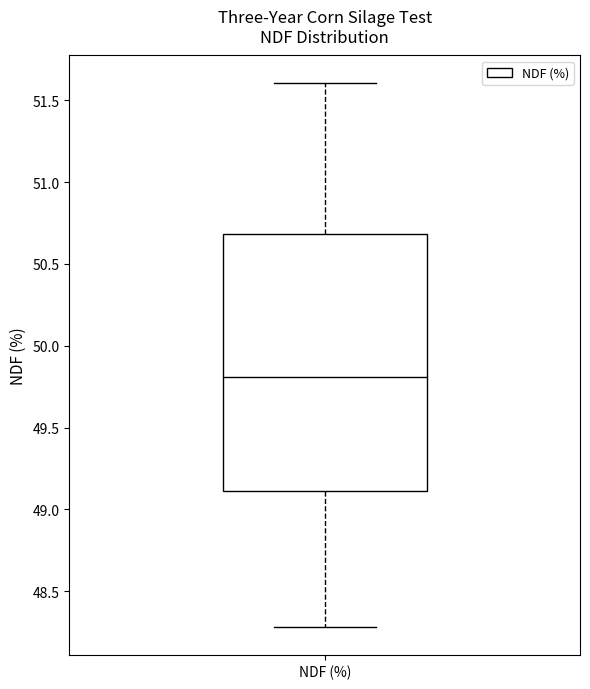

Read this box plot against the y-axis: the position of the median line, the range covered by the box, and the ends of both whiskers. The values are not printed on the chart, so give them approximately, as read against the axis.

median 49.8, box 49.1 to 50.7, whiskers 48.3 to 51.6